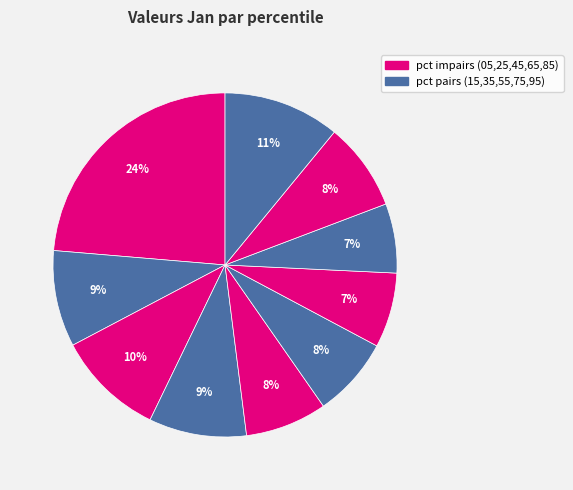

How many slices are in this pie chart?

10